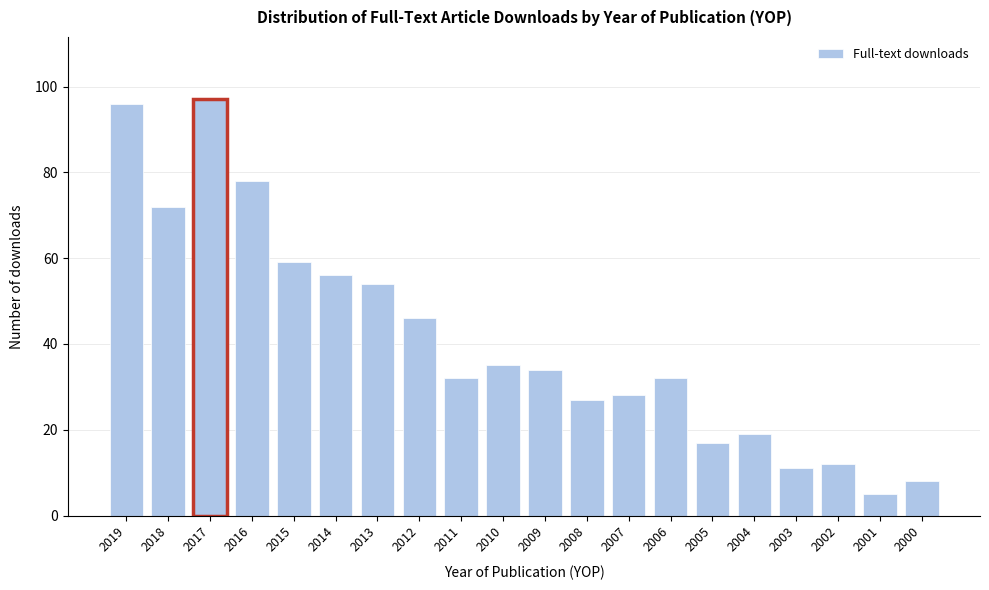

Reading right to left, extract all data points from this chart.

8	5	12	11	19	17	32	28	27	34	35	32	46	54	56	59	78	97	72	96